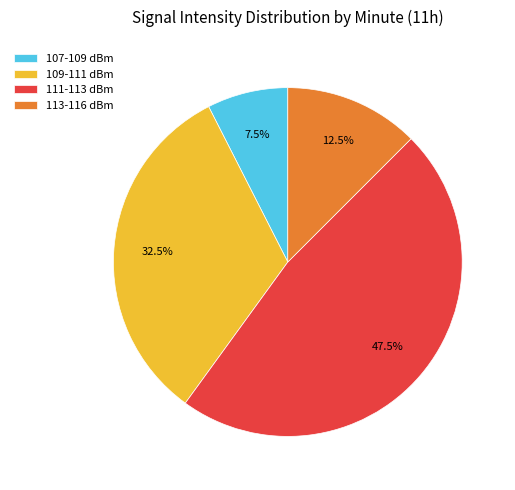

Is there a majority slice in this chart?

No